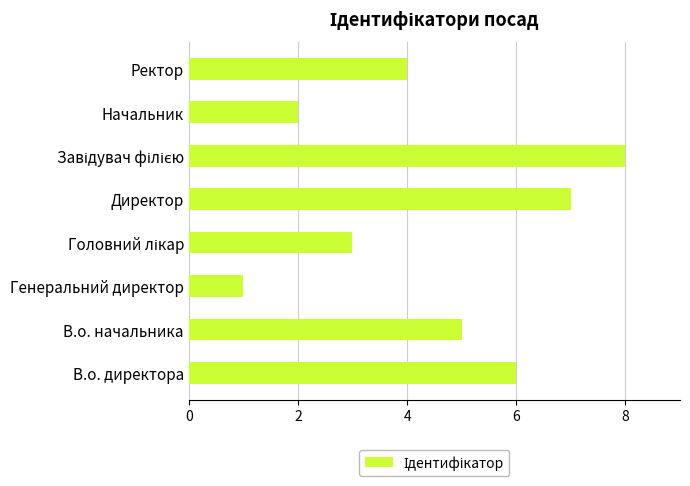

At which category does the chart reach its minimum across all series?

Генеральний директор